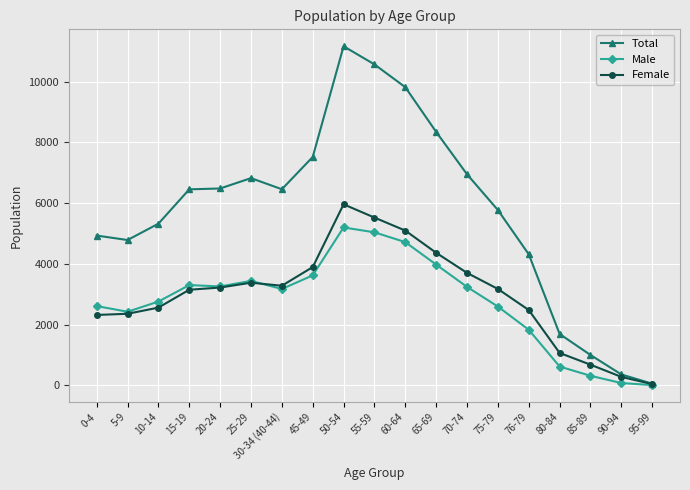

True or false: Total has more than 1 points higher than both neighbors.

True